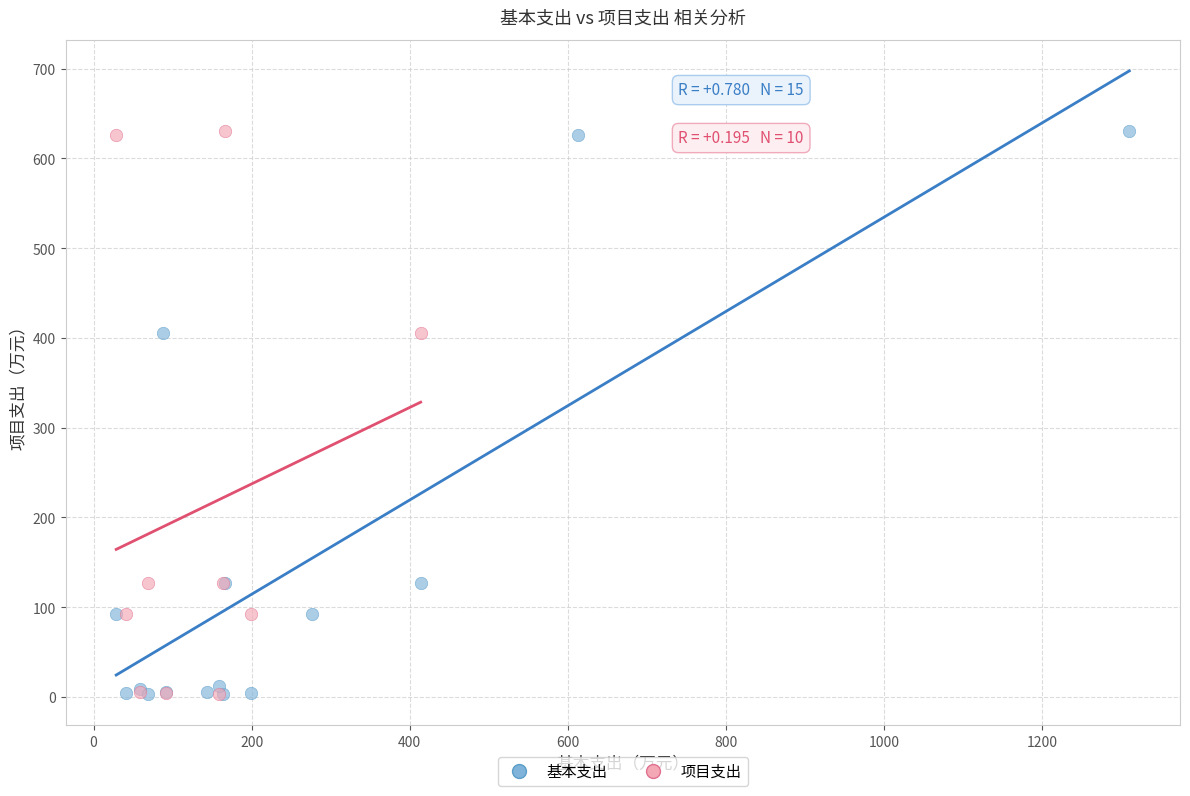

What are all the series names shown in the legend?

基本支出, 项目支出